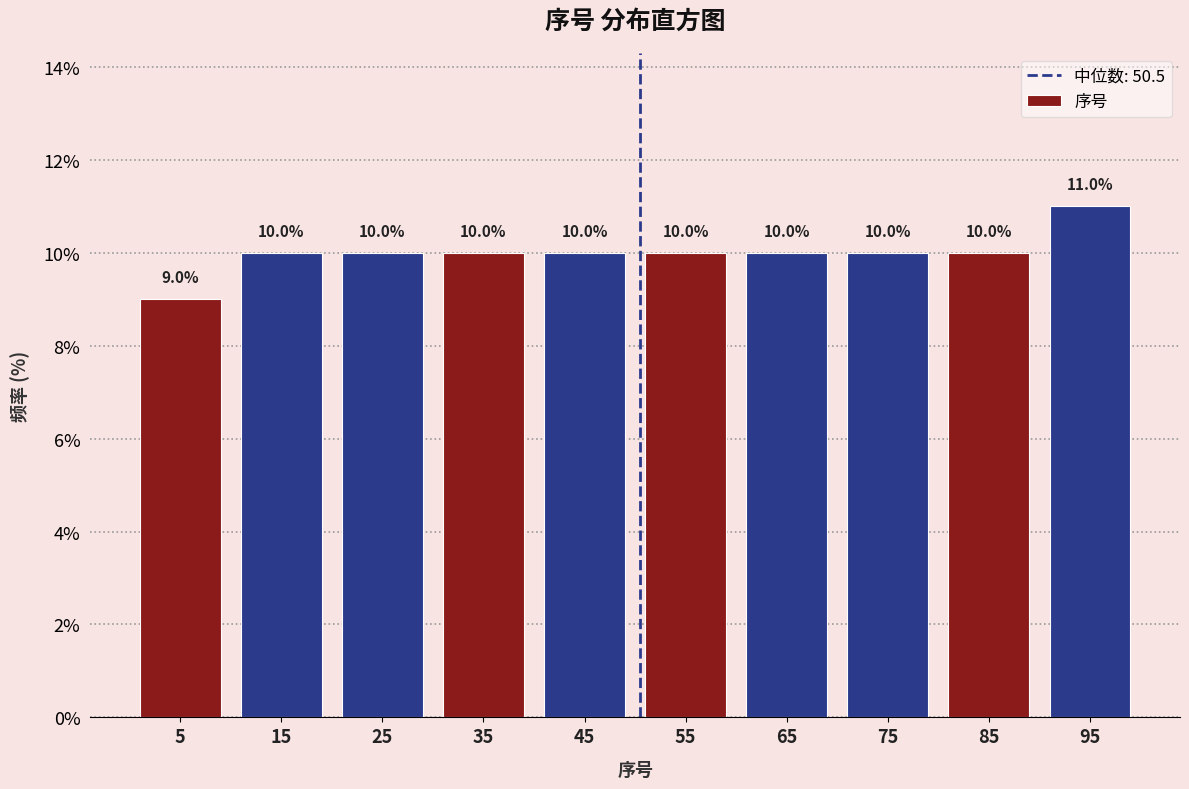

Reading left to right, transcribe this chart: for each bar, give the range it covers on the x-axis and its height.

0 to 10: 9.0
10 to 20: 10.0
20 to 30: 10.0
30 to 40: 10.0
40 to 50: 10.0
50 to 60: 10.0
60 to 70: 10.0
70 to 80: 10.0
80 to 90: 10.0
90 to 100: 11.0